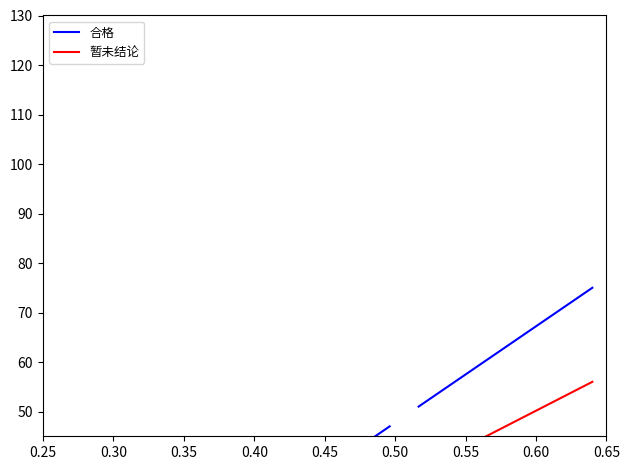

What is the average value of the 暂未结论 series?

10